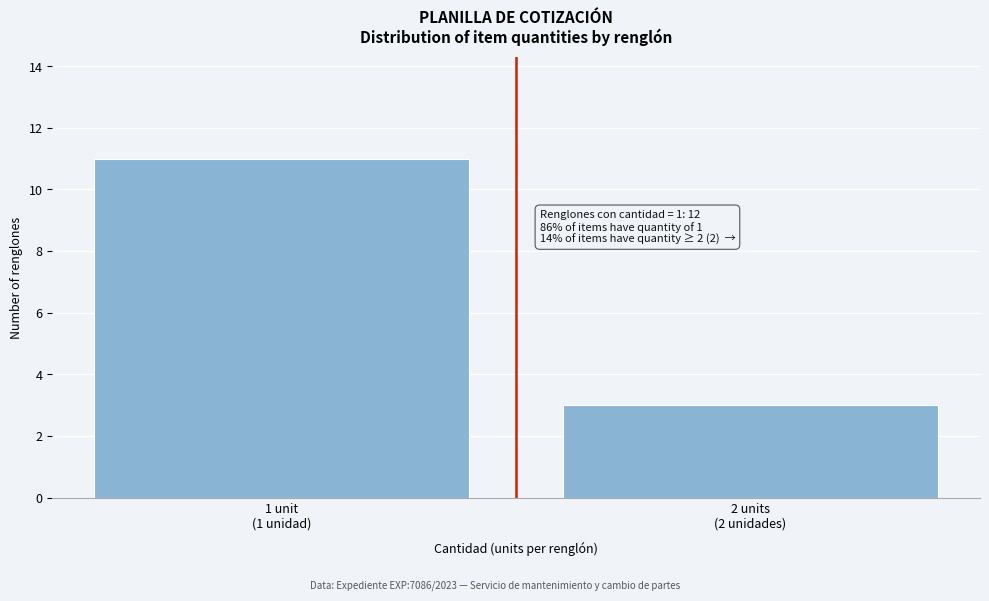

What is the minimum value shown in the chart?

3